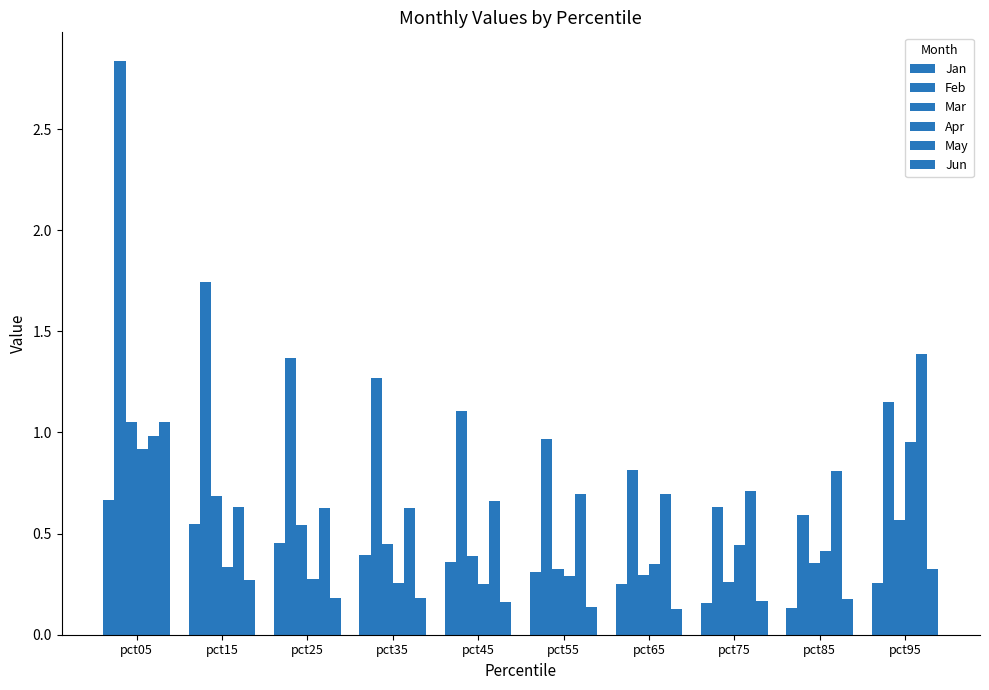

List the labels in order of Feb value, smallest first.

pct85, pct75, pct65, pct55, pct45, pct95, pct35, pct25, pct15, pct05